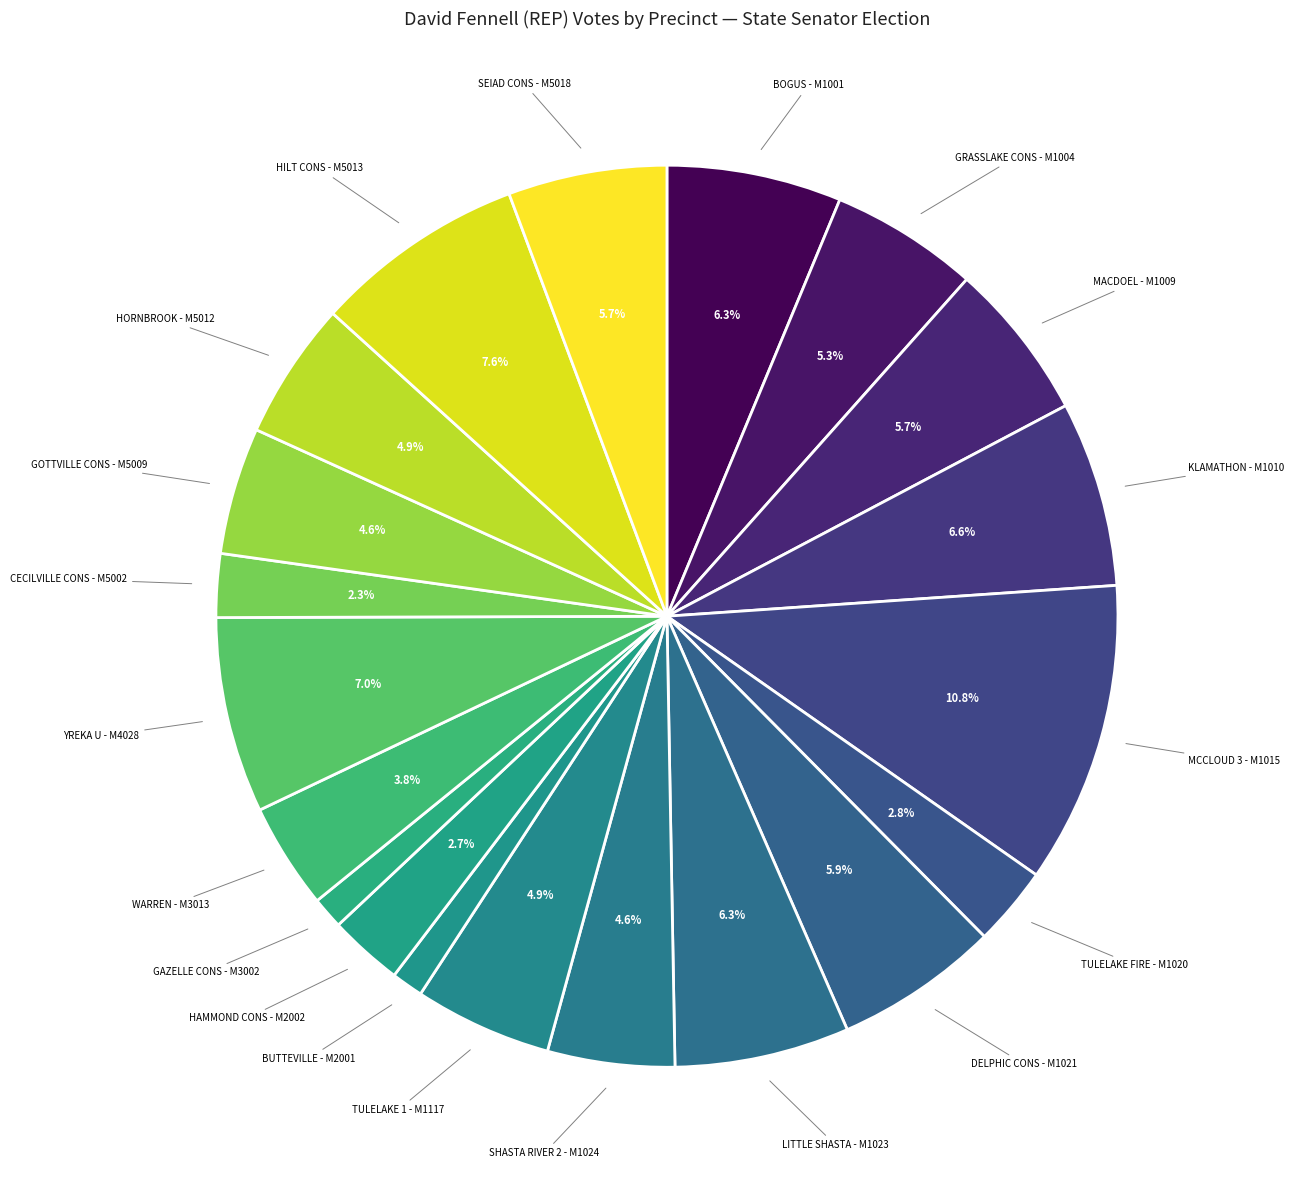

Count the number of slices in the pie.

20